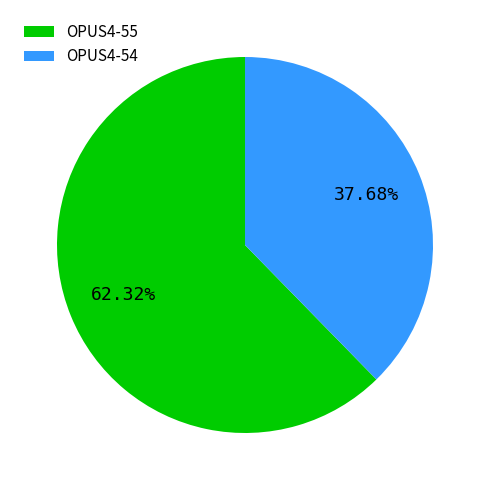

Is the sum of OPUS4-54 and OPUS4-55 greater than half?

Yes